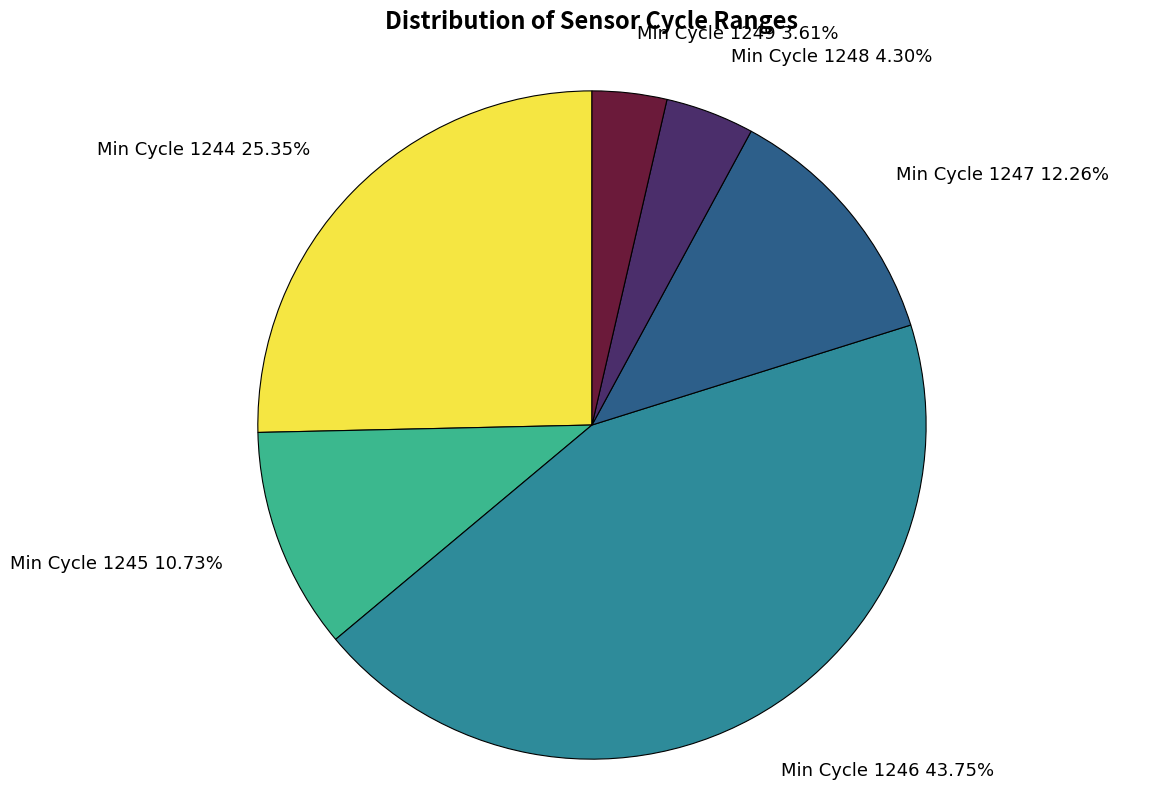

Rank the categories by value from highest to lowest.

Min Cycle 1246, Min Cycle 1244, Min Cycle 1247, Min Cycle 1245, Min Cycle 1248, Min Cycle 1249